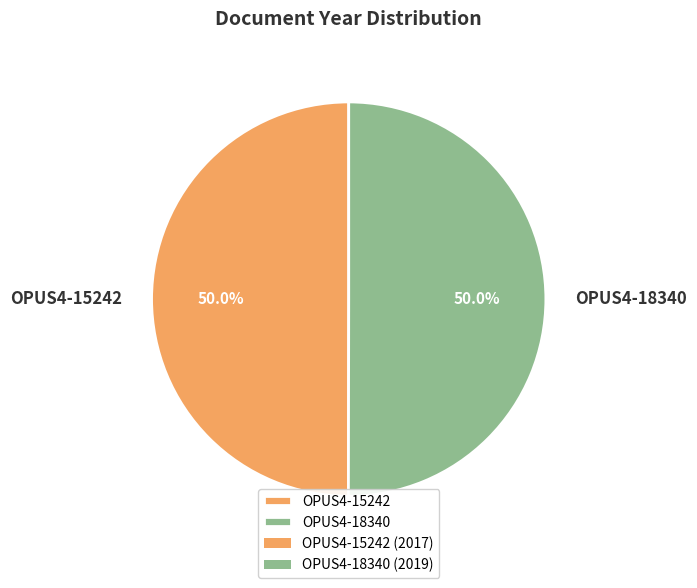

Do OPUS4-18340 and OPUS4-15242 together represent more than half of the pie?

Yes